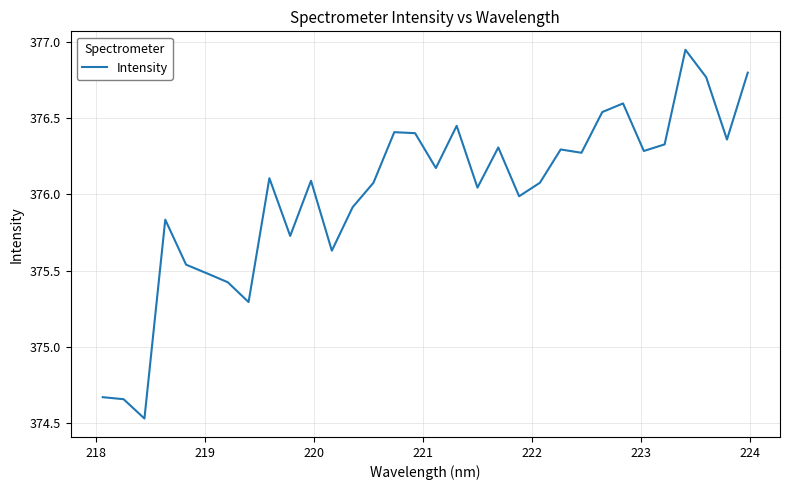

What is the difference between the maximum and minimum values?

2.4